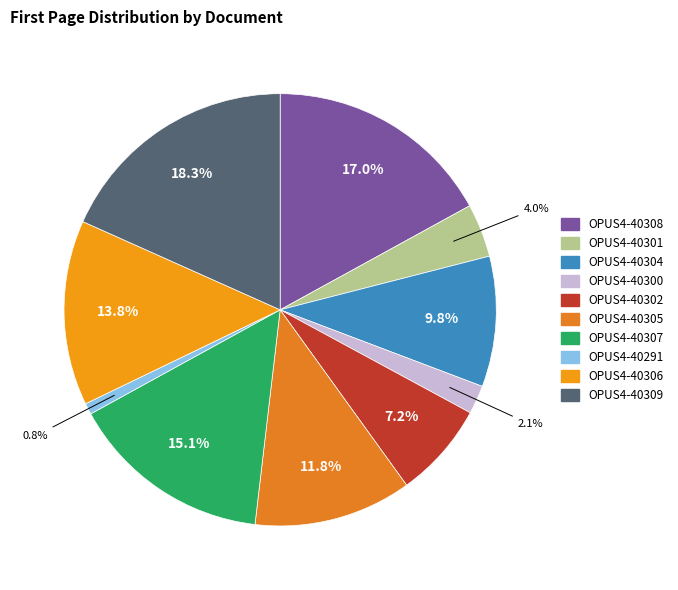

How many slices are in this pie chart?

10